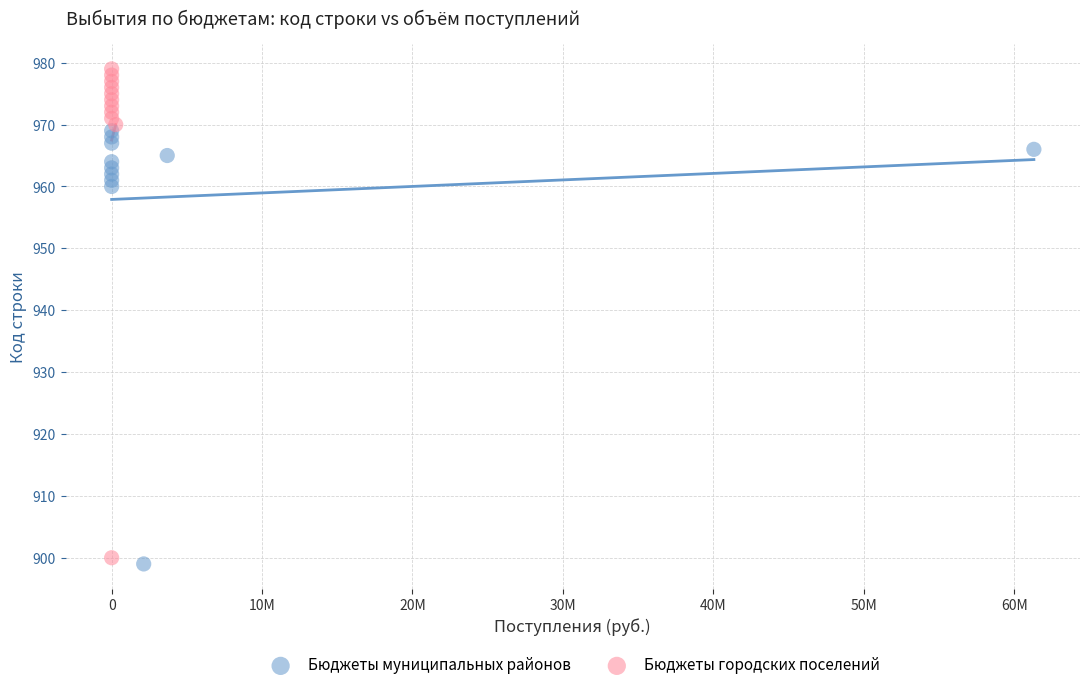

Which series has the widest spread of Y values?

Бюджеты городских поселений